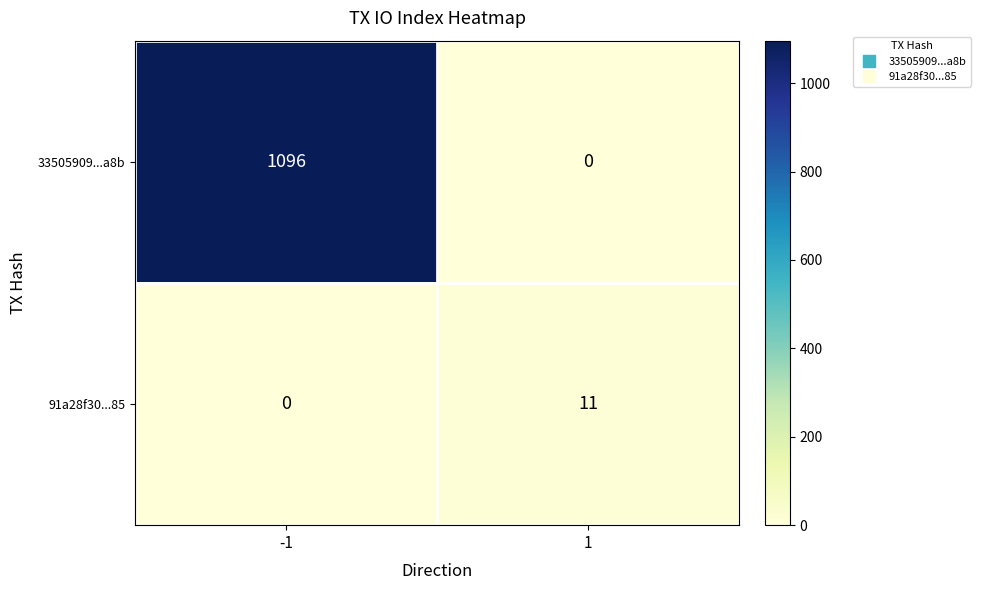

Which series has the largest total across all categories?

33505909...a8b